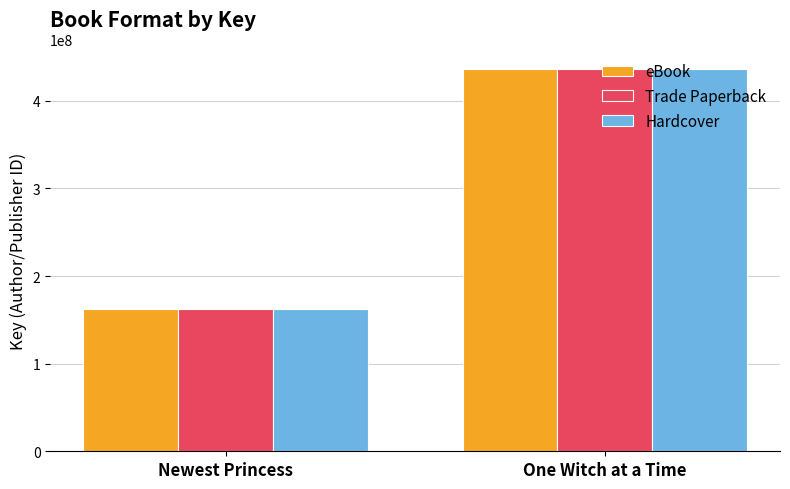

Reading right to left, list all the values displayed in this chart.

eBook: 436616634	162197103
Trade Paperback: 436616634	162197103
Hardcover: 436616634	162197103